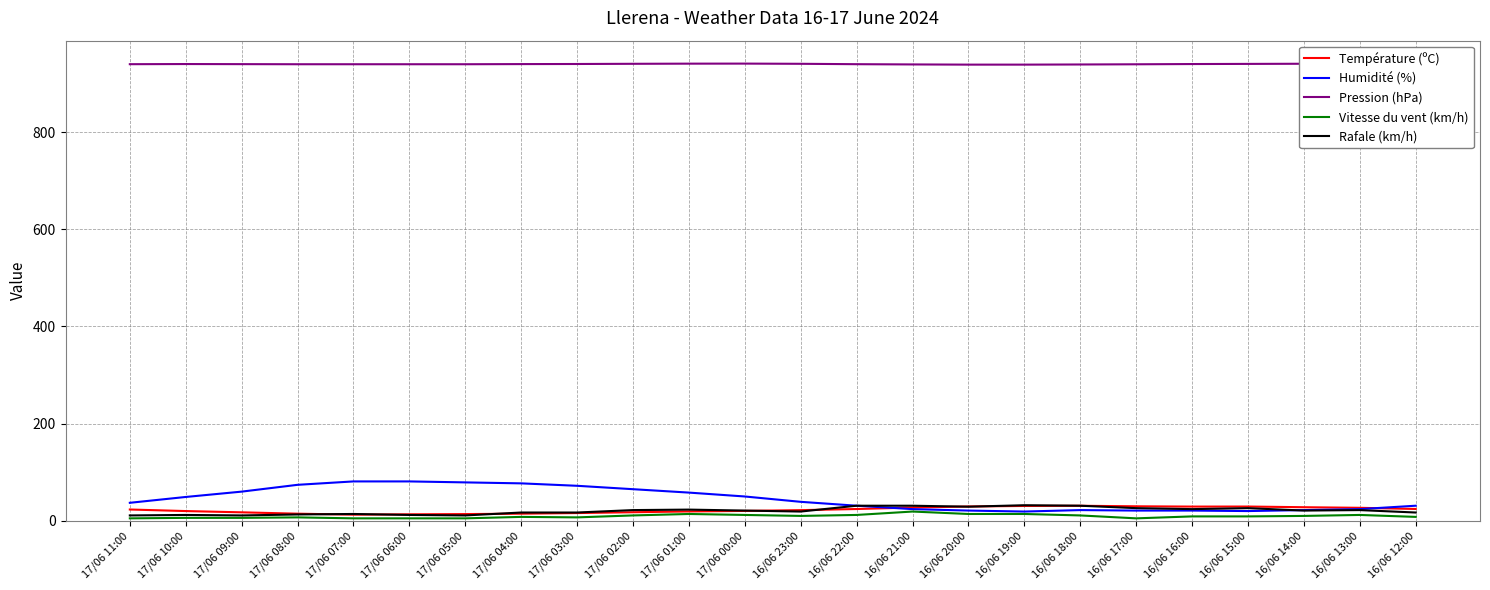

At which category does Humidité (%) reach its first local valley?

16/06 19:00